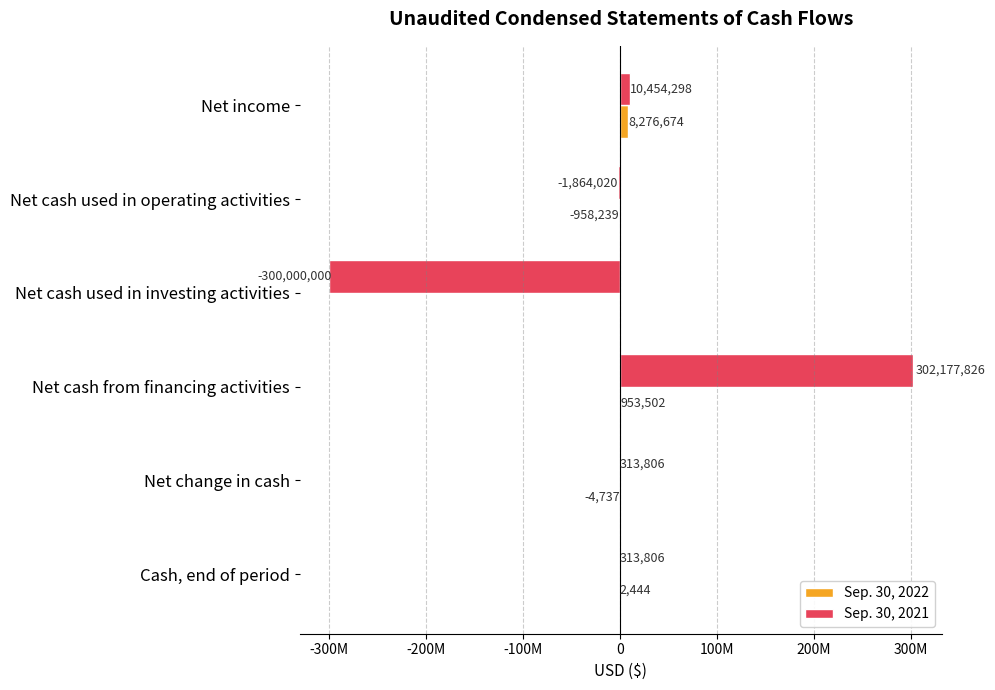

Which series has the largest total across all categories?

Sep. 30, 2021